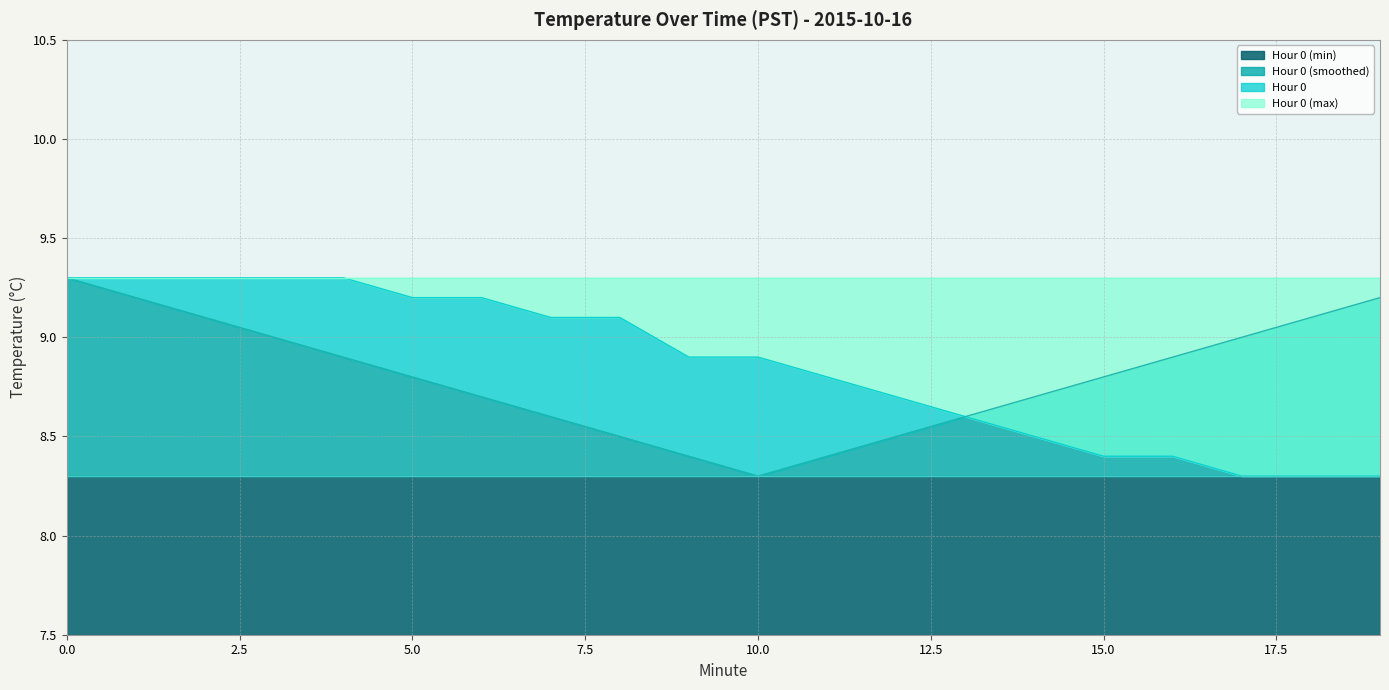

What is the value of the Hour 0 (smoothed) point at the 19th from the left?

9.1